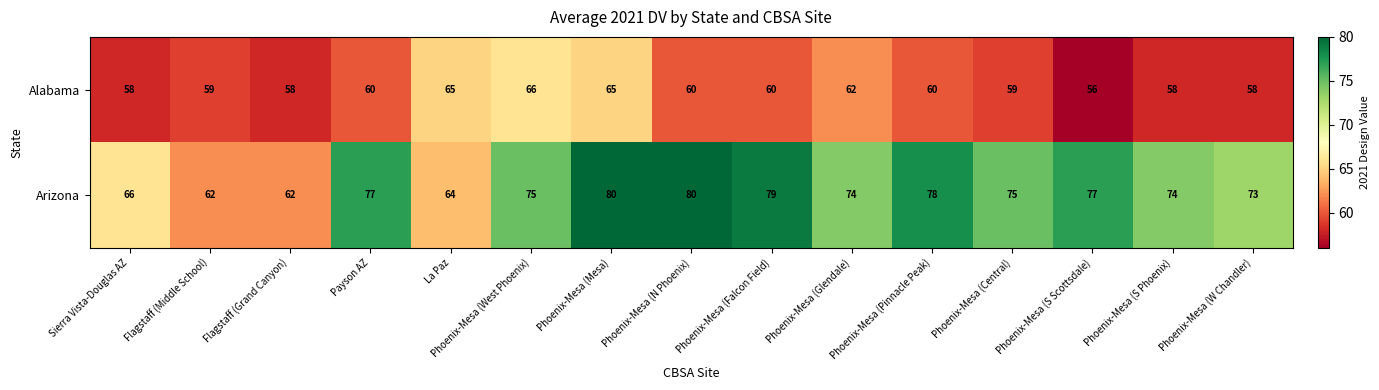

Rank the series by their maximum value, from lowest to highest.

Alabama, Arizona